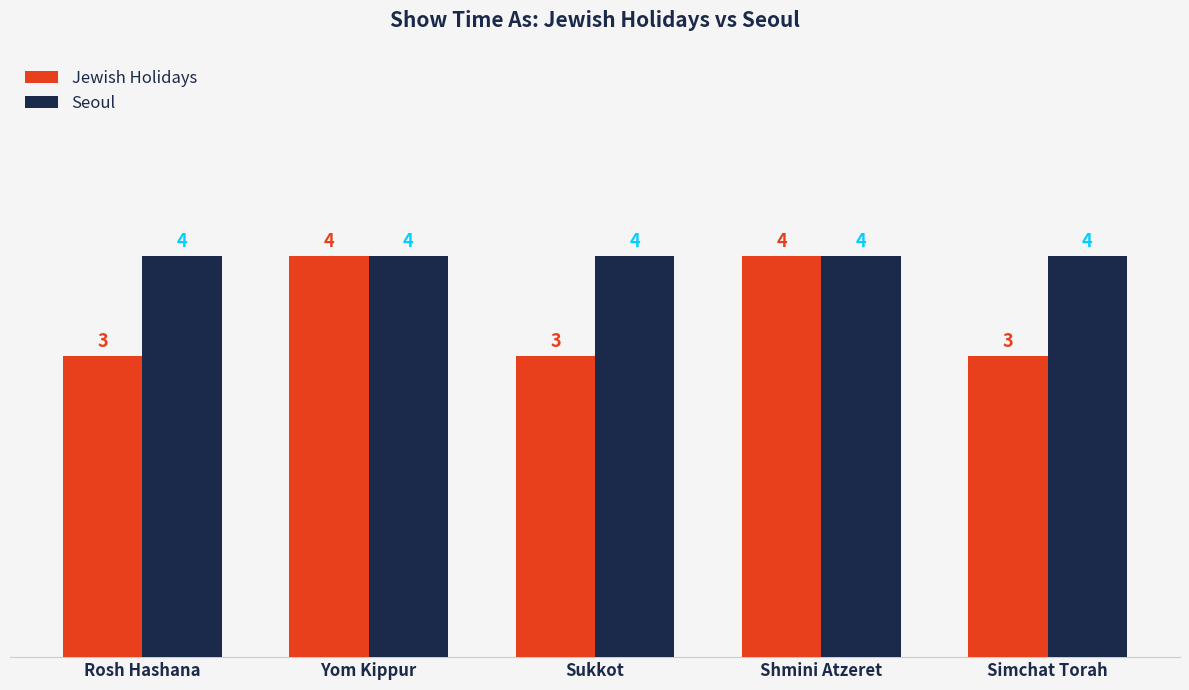

The value of Seoul at Rosh Hashana is 7. True or false?

False